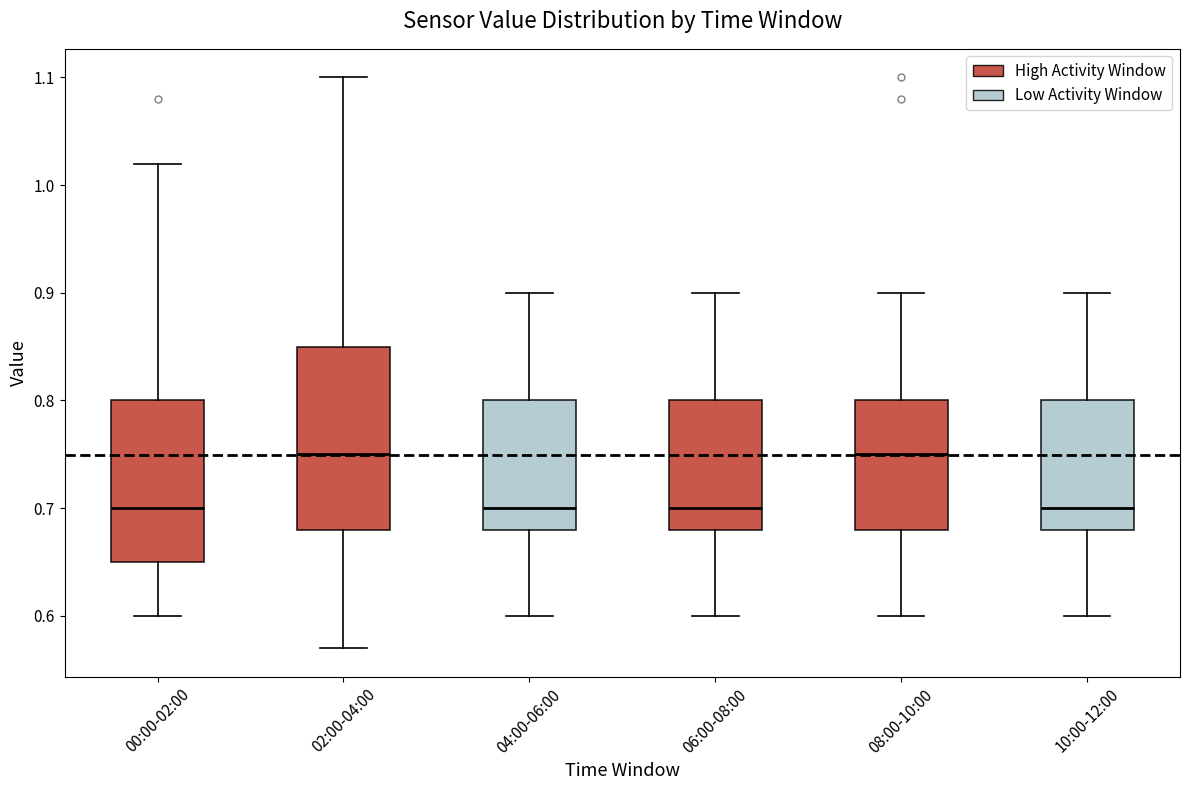

Which box is the tallest, from its lower edge to its upper edge?

02:00-04:00